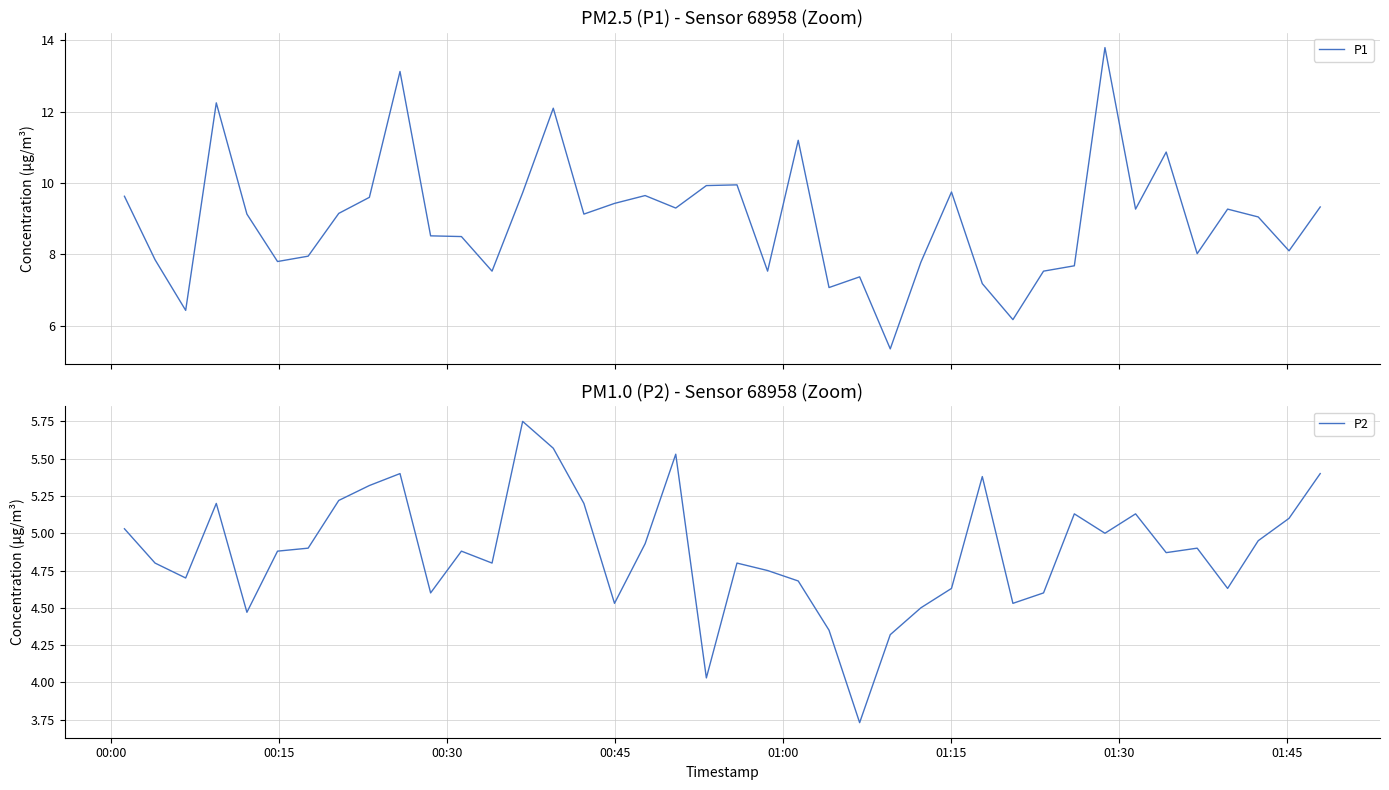

What are all the series names shown in the legend?

P1, P2